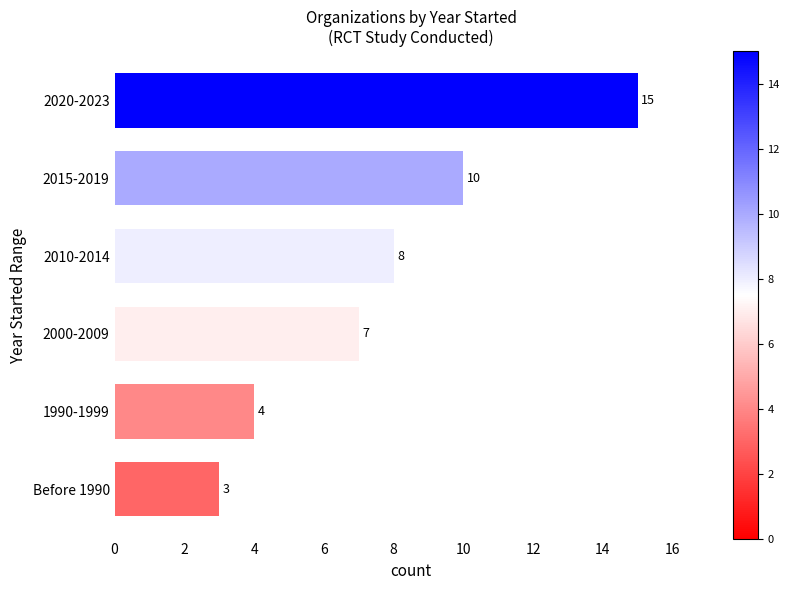

The chart shows a value of 1 at Before 1990. True or false?

False